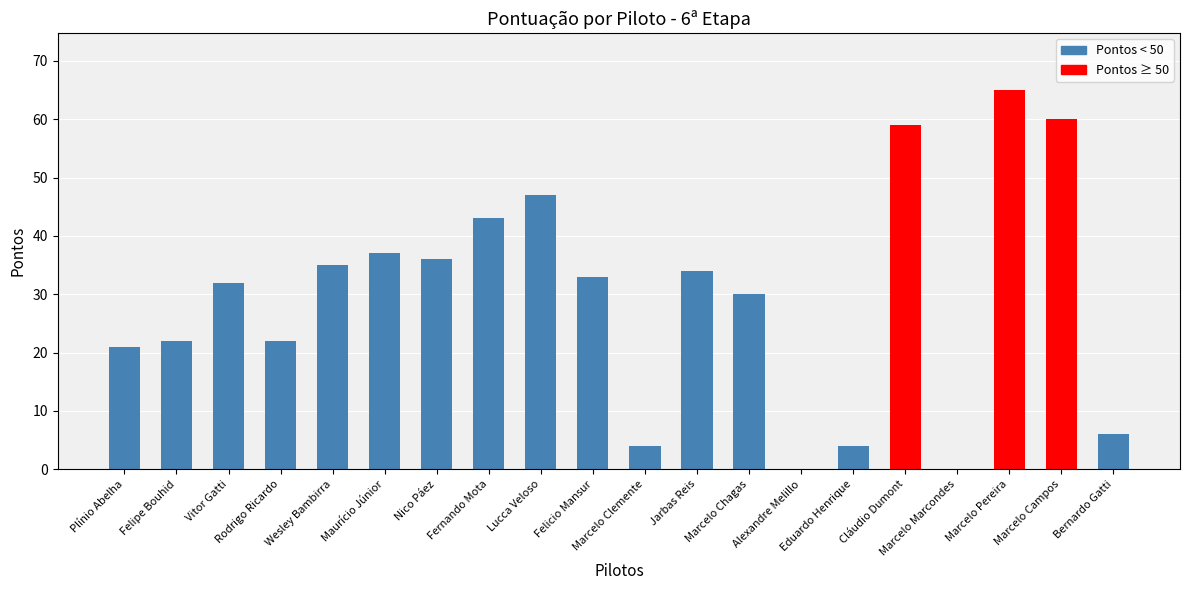

Are the bars grouped side by side (vs. stacked)?

No